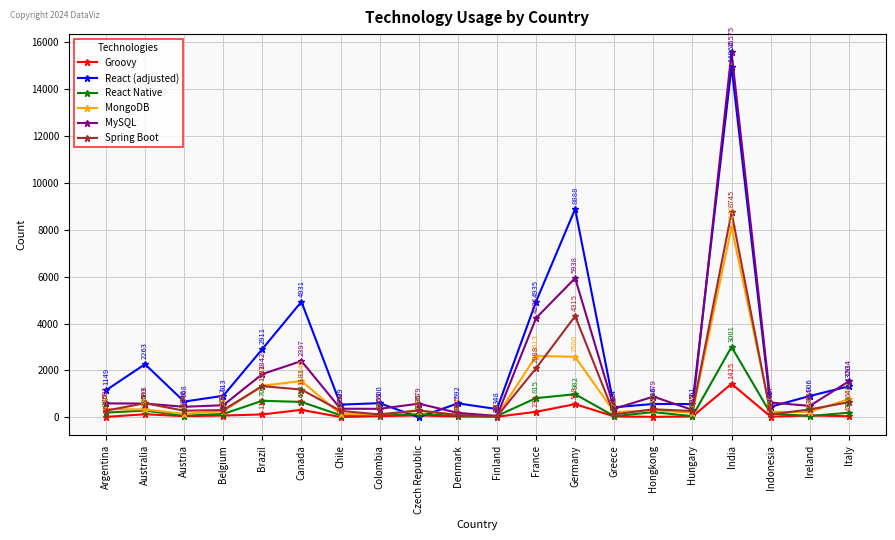

What are all the series names shown in the legend?

Groovy, React (adjusted), React Native, MongoDB, MySQL, Spring Boot